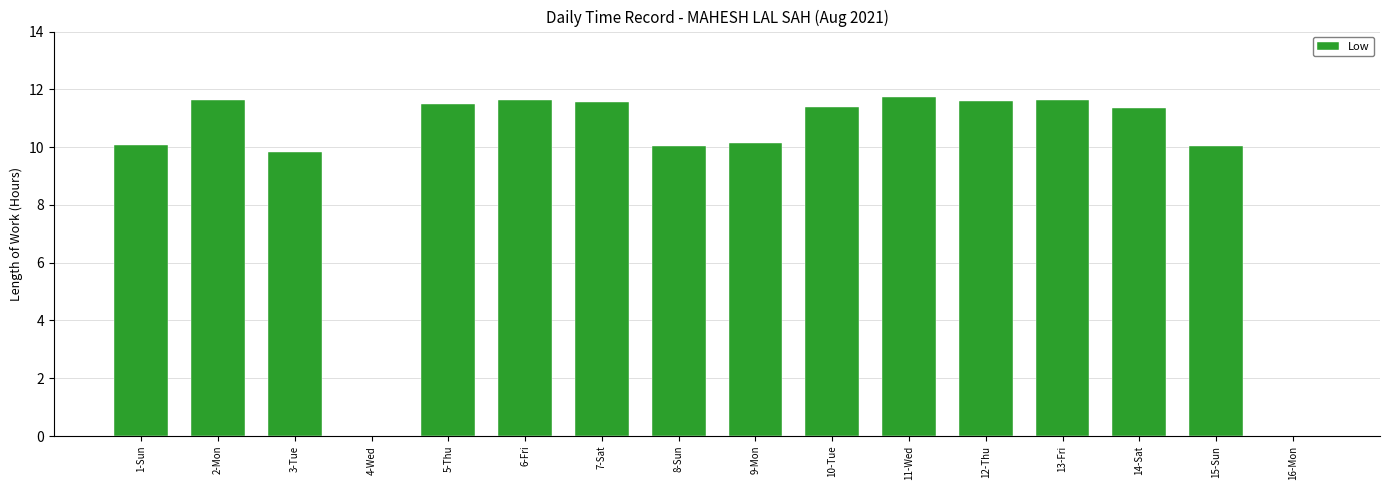

What is the sum of the values at 5-Thu and 9-Mon?

21.6